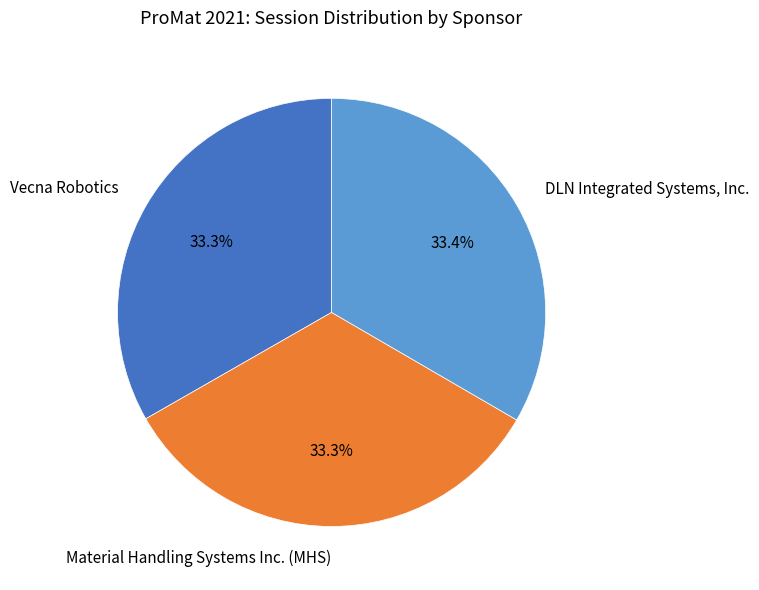

True or false: DLN Integrated Systems, Inc. accounts for 27% of the total.

False